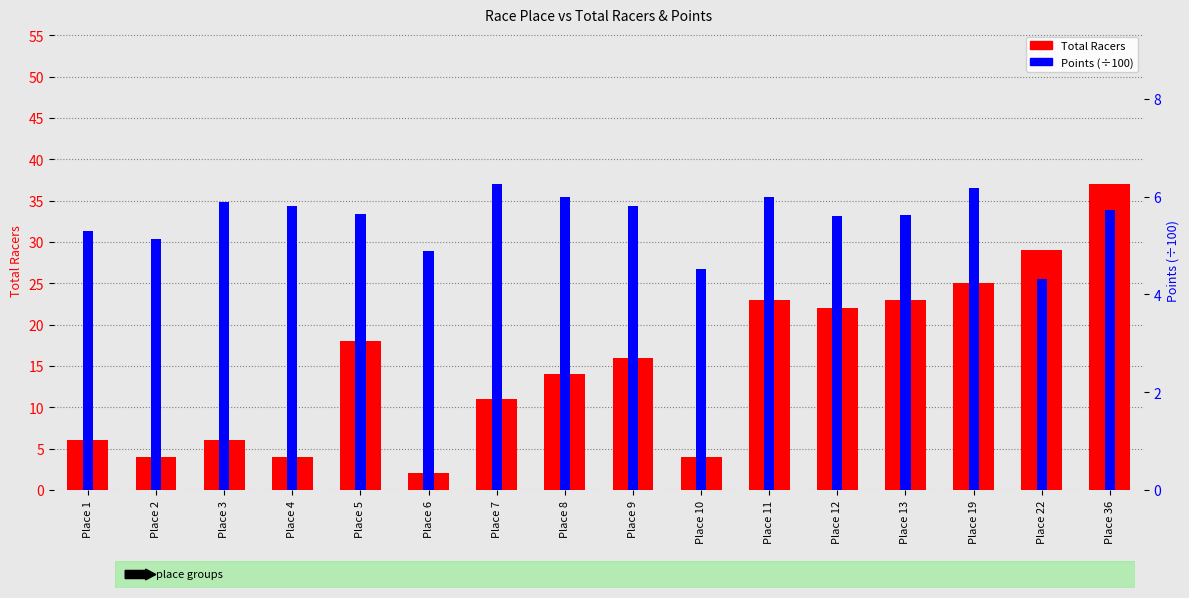

What are all the series names shown in the legend?

Total Racers, Points (÷100)